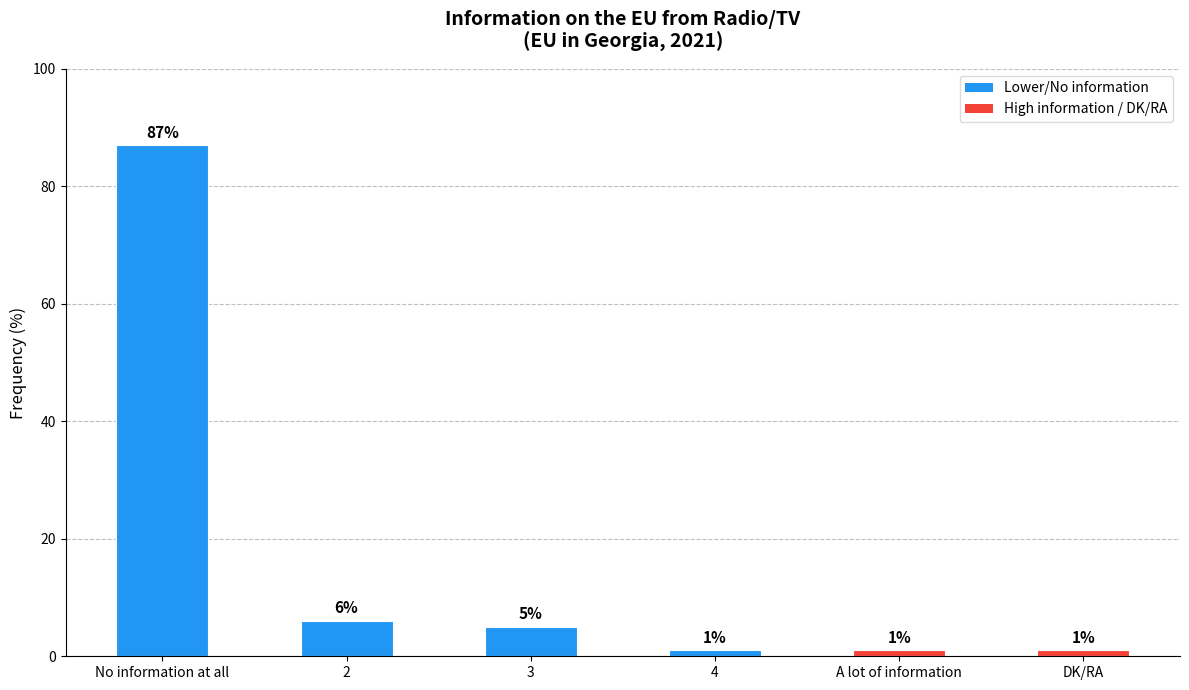

How many data points does each series have?

6